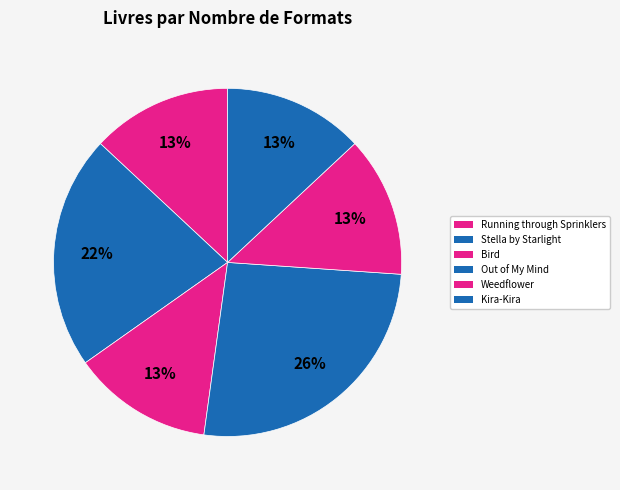

Does Running through Sprinklers represent more than half of the total?

No